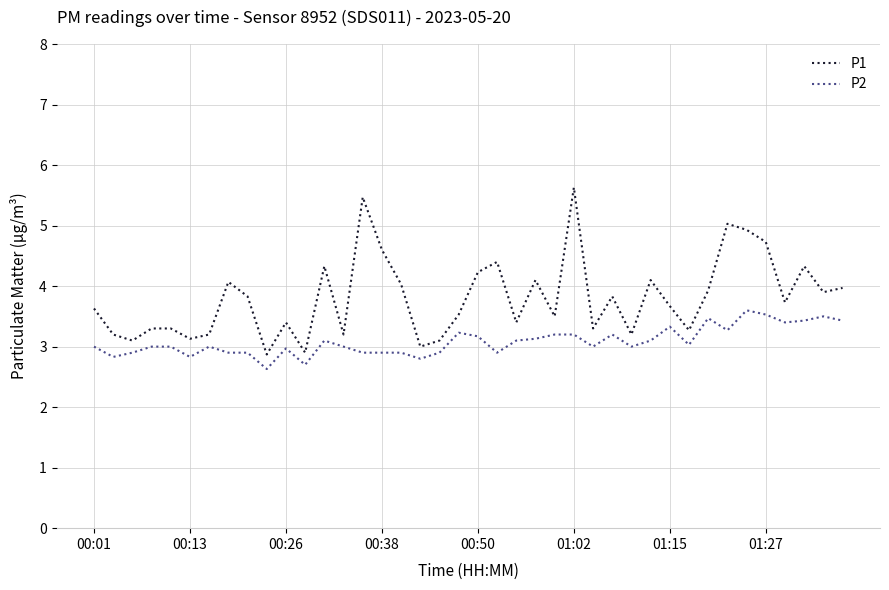

Rank the series by their average value, from highest to lowest.

P1, P2